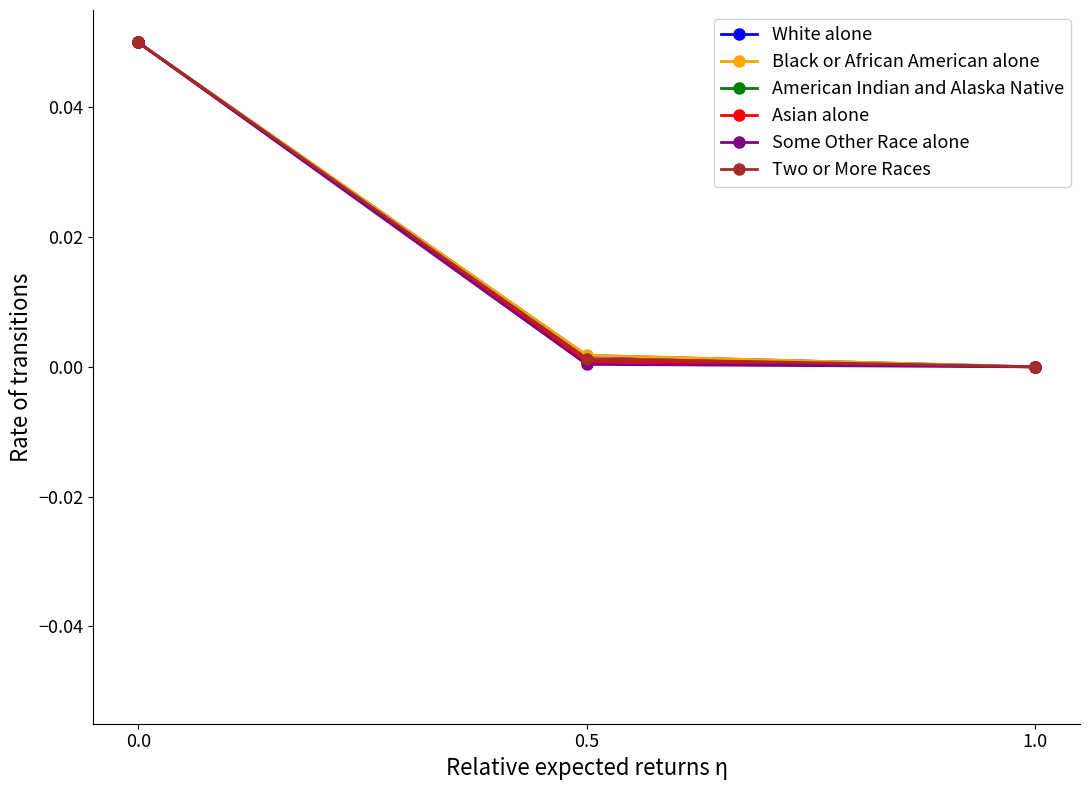

List the series in order of their peak value, highest first.

White alone, Black or African American alone, American Indian and Alaska Native, Asian alone, Some Other Race alone, Two or More Races